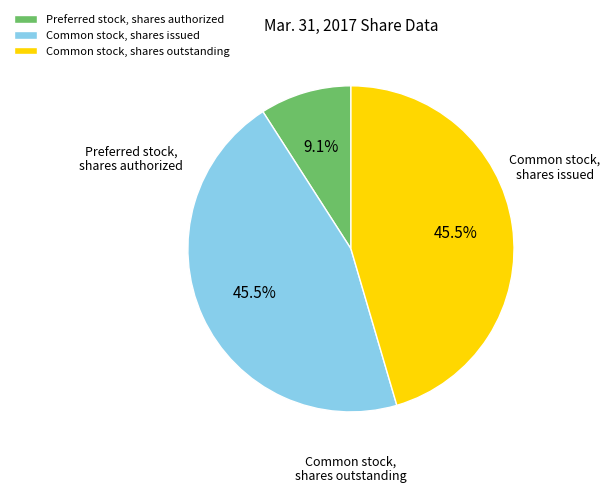

What percentage is the Common stock, shares outstanding slice, to the nearest percent?

45%